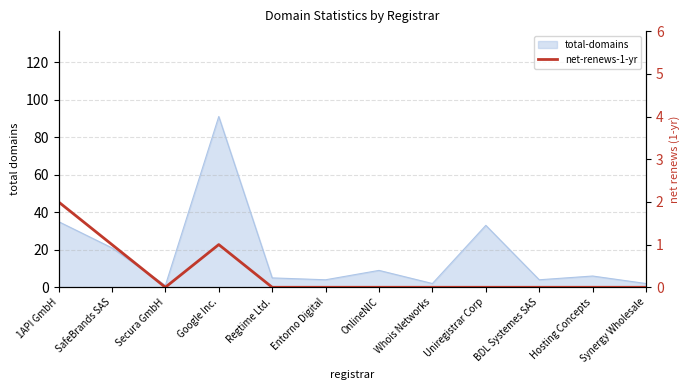

The value at Synergy Wholesale is 0. True or false?

True